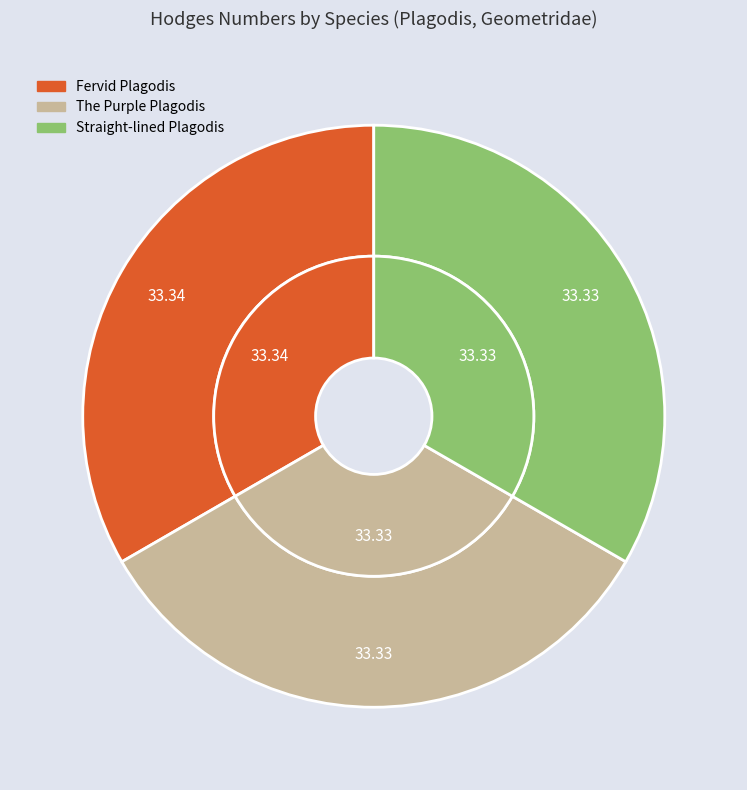

Which slice is the smallest?

The Purple Plagodis